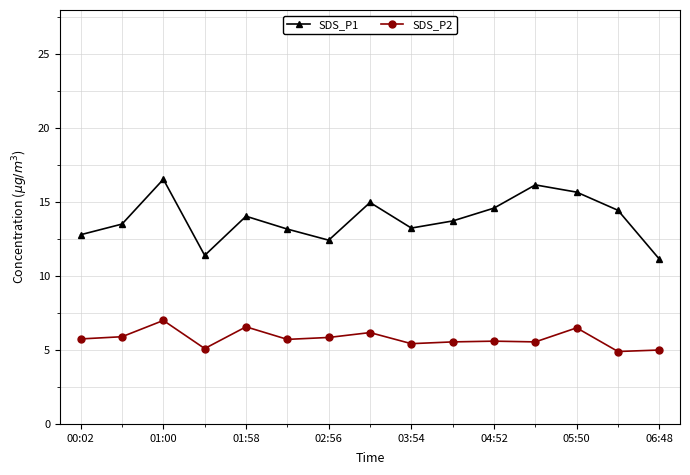

How many categories are shown in the chart?

15